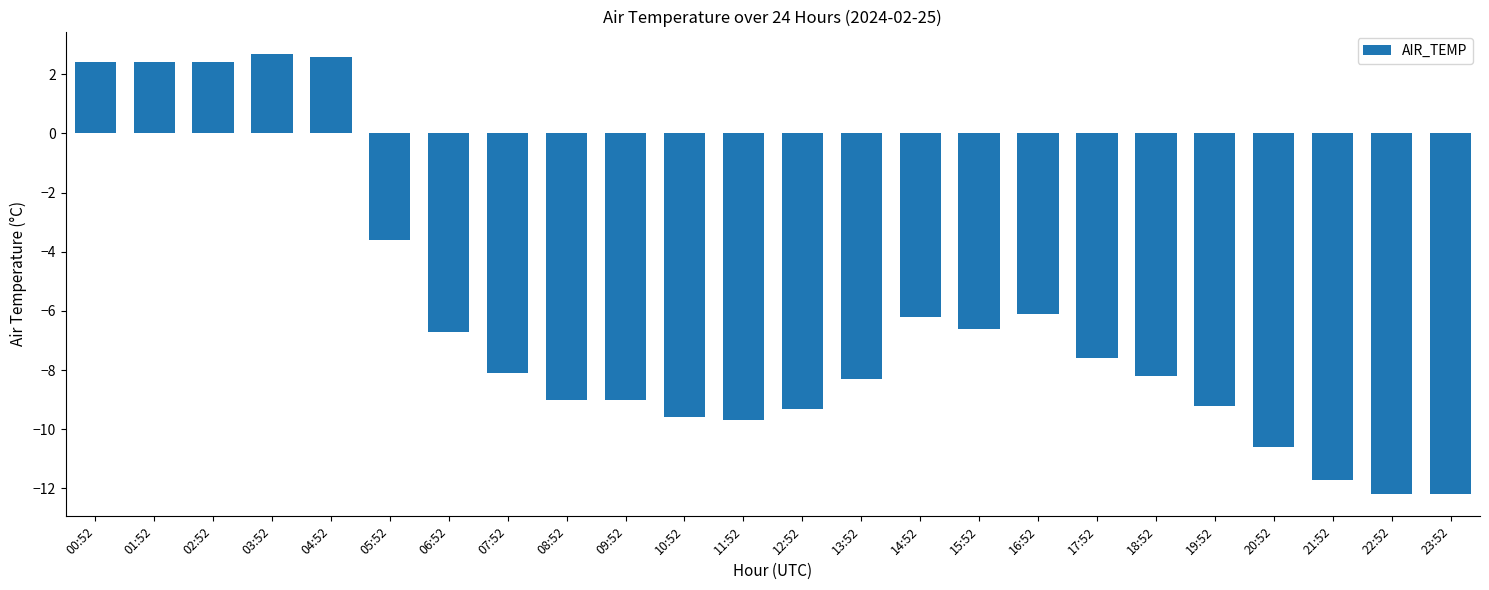

What is the difference between the values at 03:52 and 12:52?

12.0